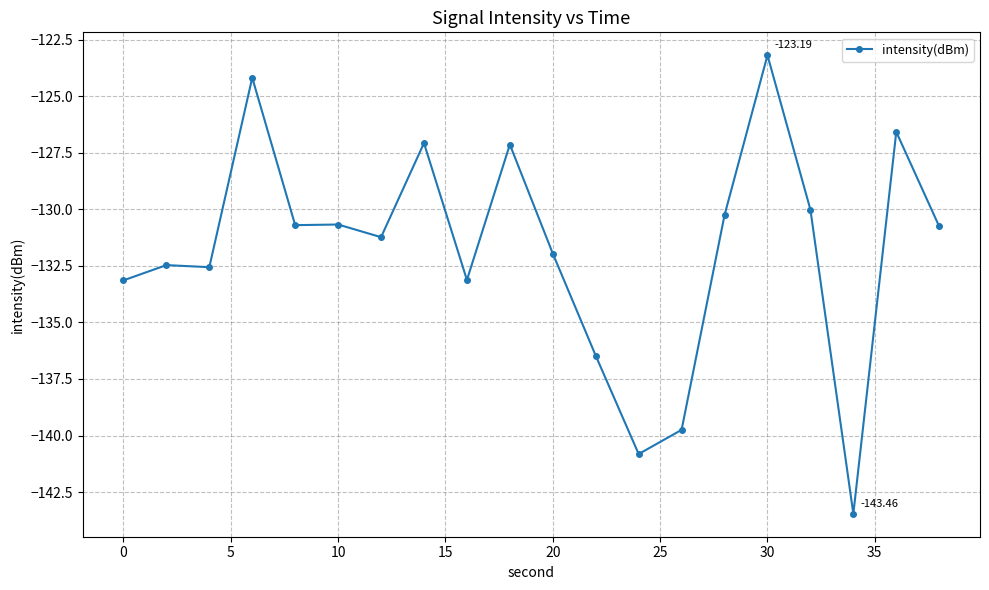

True or false: there are more than 2 points higher than both neighbors.

True